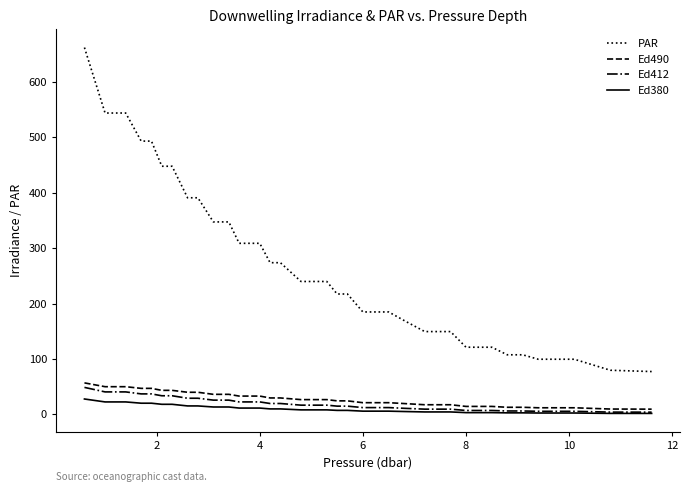

True or false: PAR and Ed490 cross at least once.

False